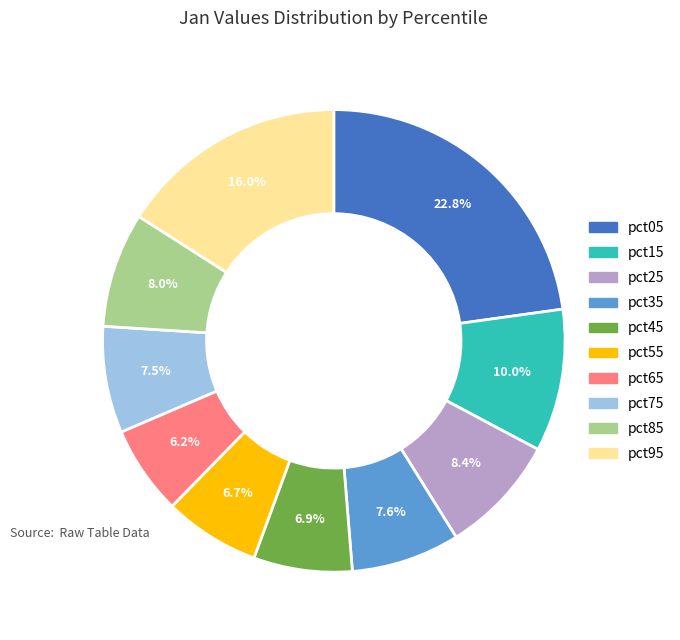

Is there a majority slice in this chart?

No